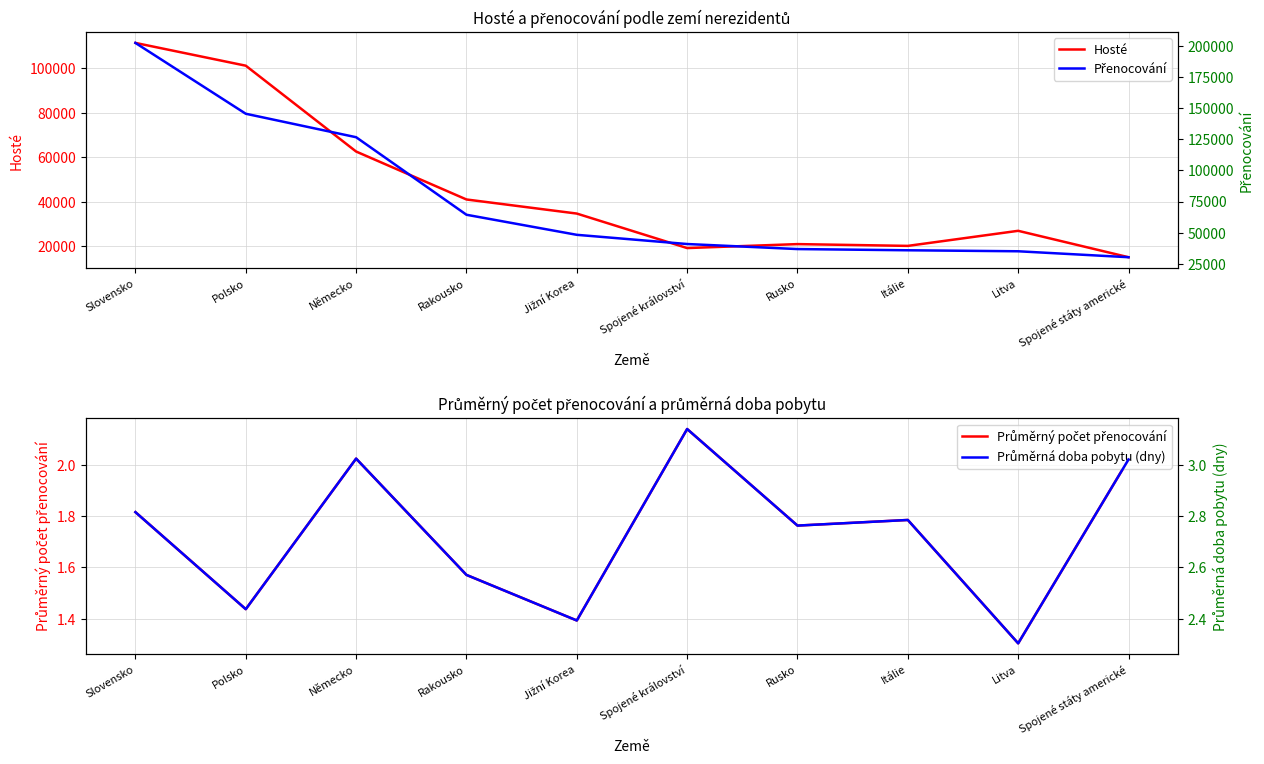

True or false: Hosté and Průměrná doba pobytu (dny) intersect in this chart.

False